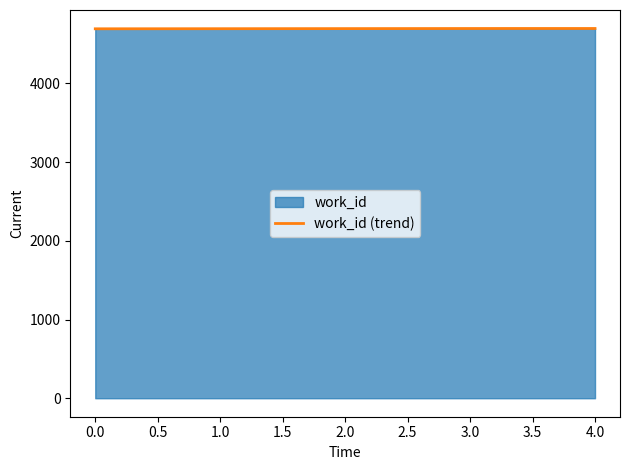

What is the maximum value shown in the chart?

4699